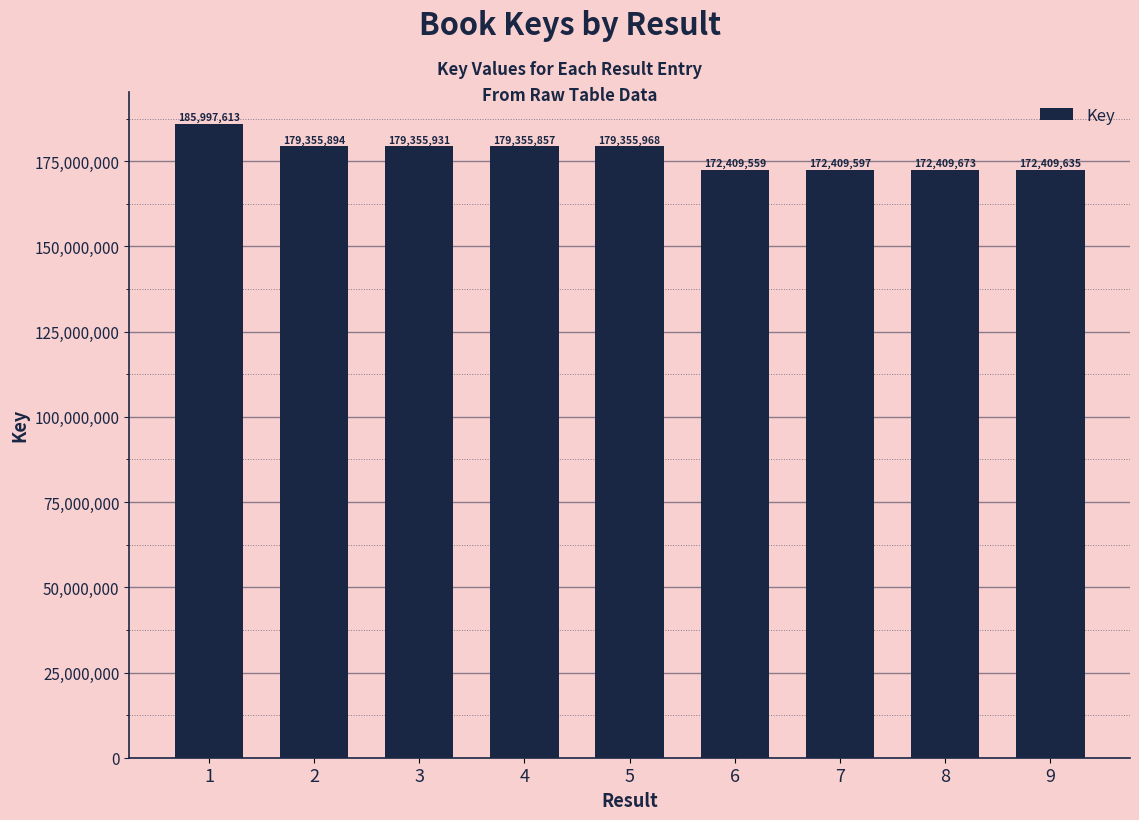

Are the bars horizontal?

No